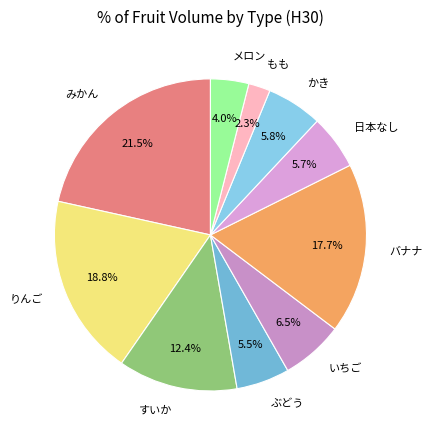

True or false: バナナ accounts for 5% of the total.

False